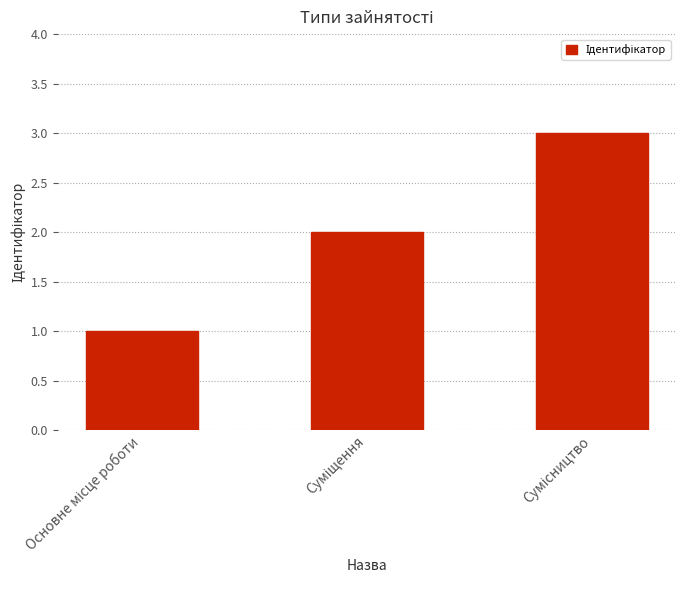

What is the sum of all values?

6